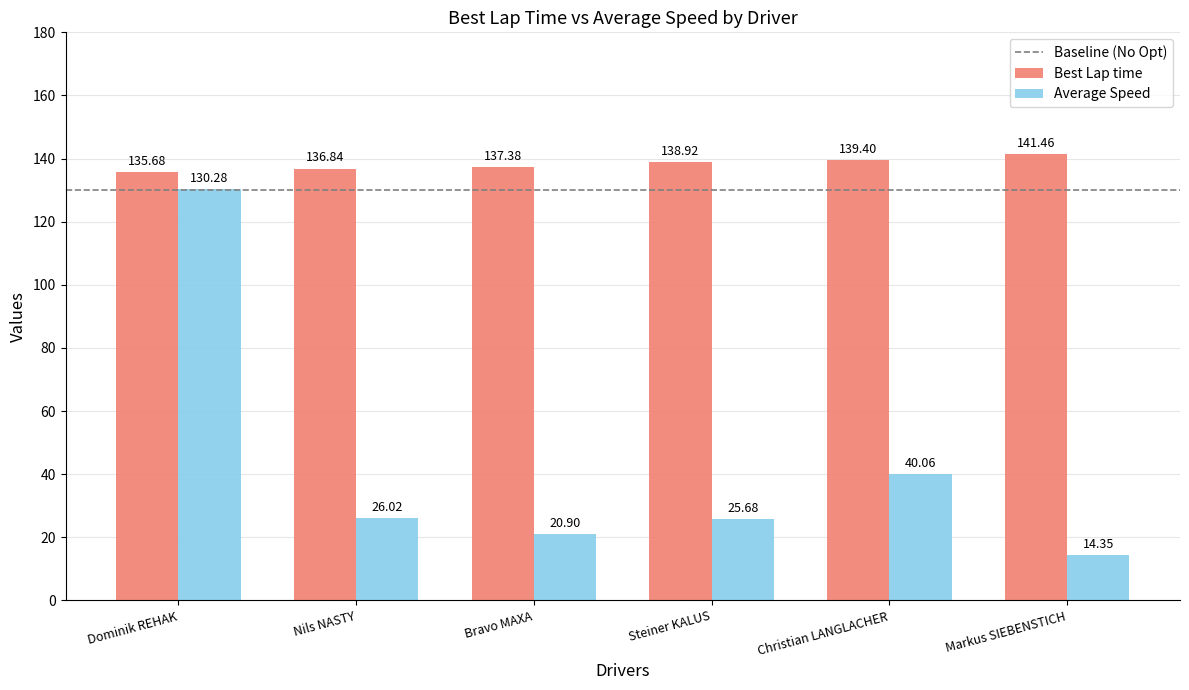

What is the value of the Best Lap time bar at the 2nd from the left?

136.8